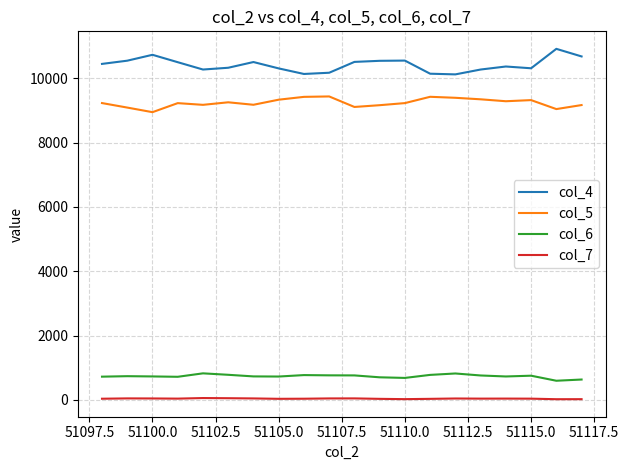

What is the difference between the maximum and minimum values in the col_7 series?

36